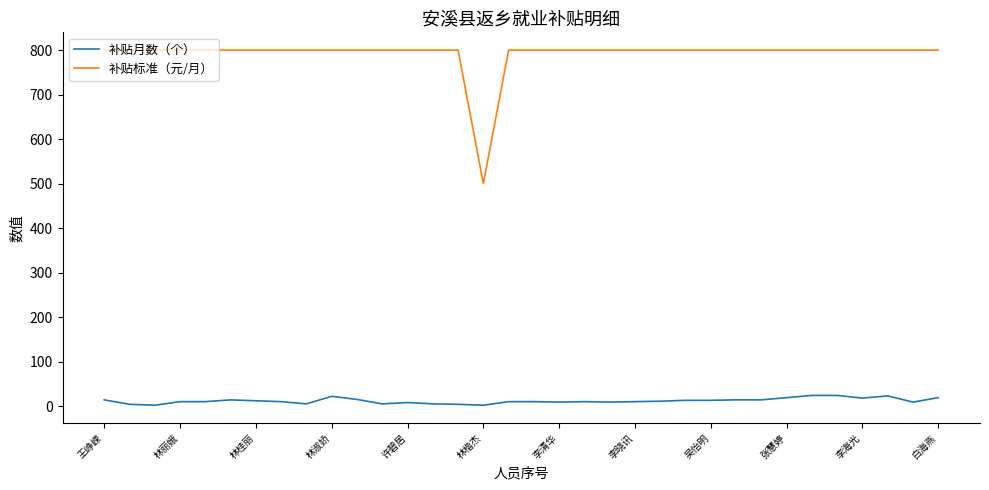

True or false: 补贴标准（元/月） and 补贴月数（个） intersect in this chart.

False